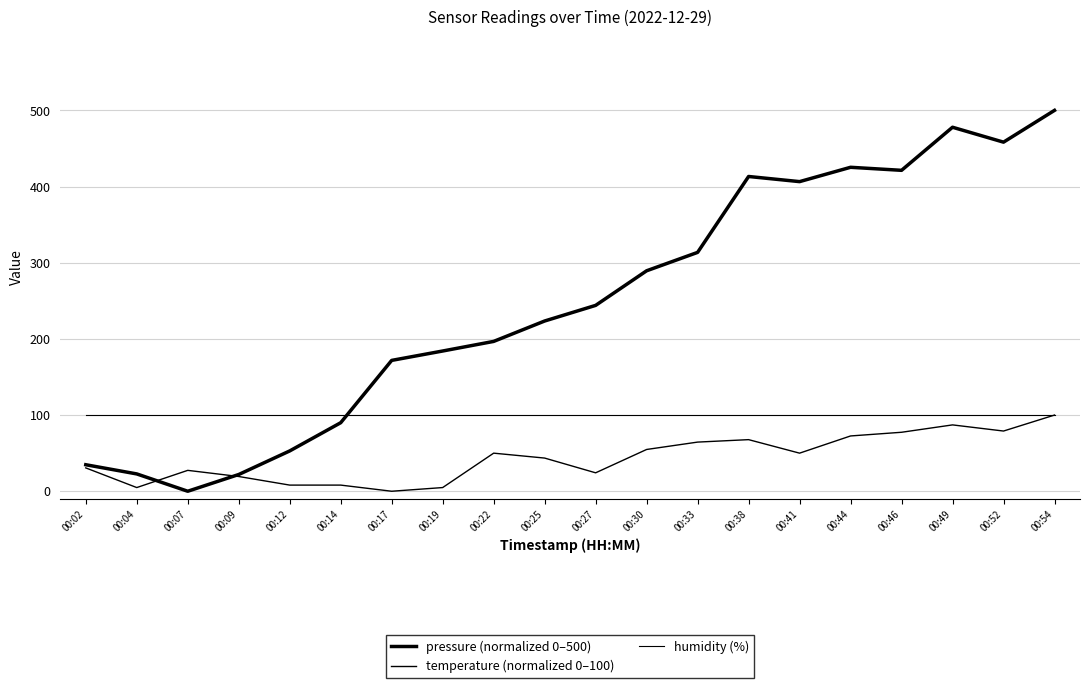

Is it true that temperature (normalized 0–100) equals 11.2 at 00:27?

False